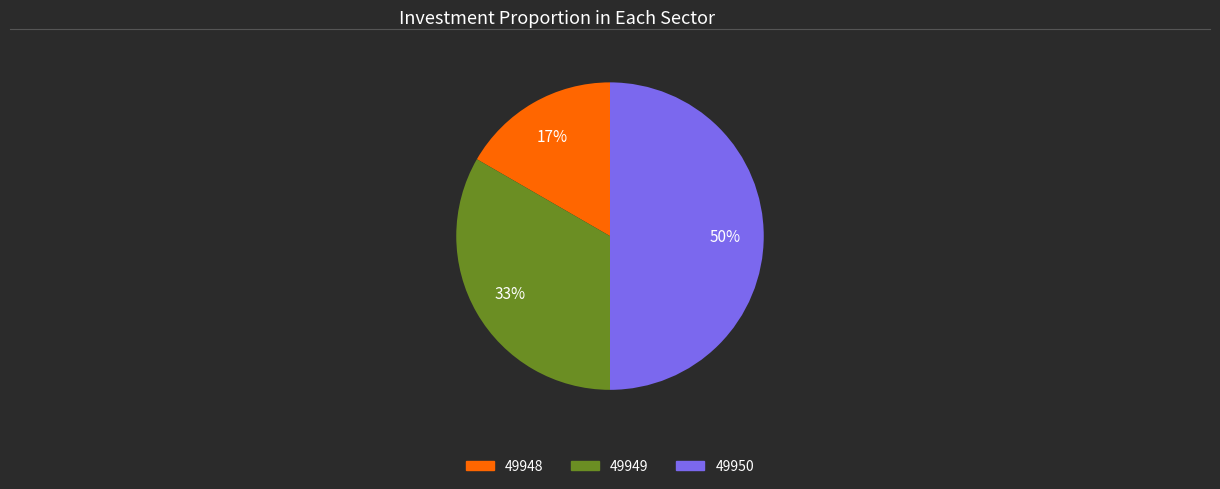

True or false: 49949 accounts for 48% of the total.

False